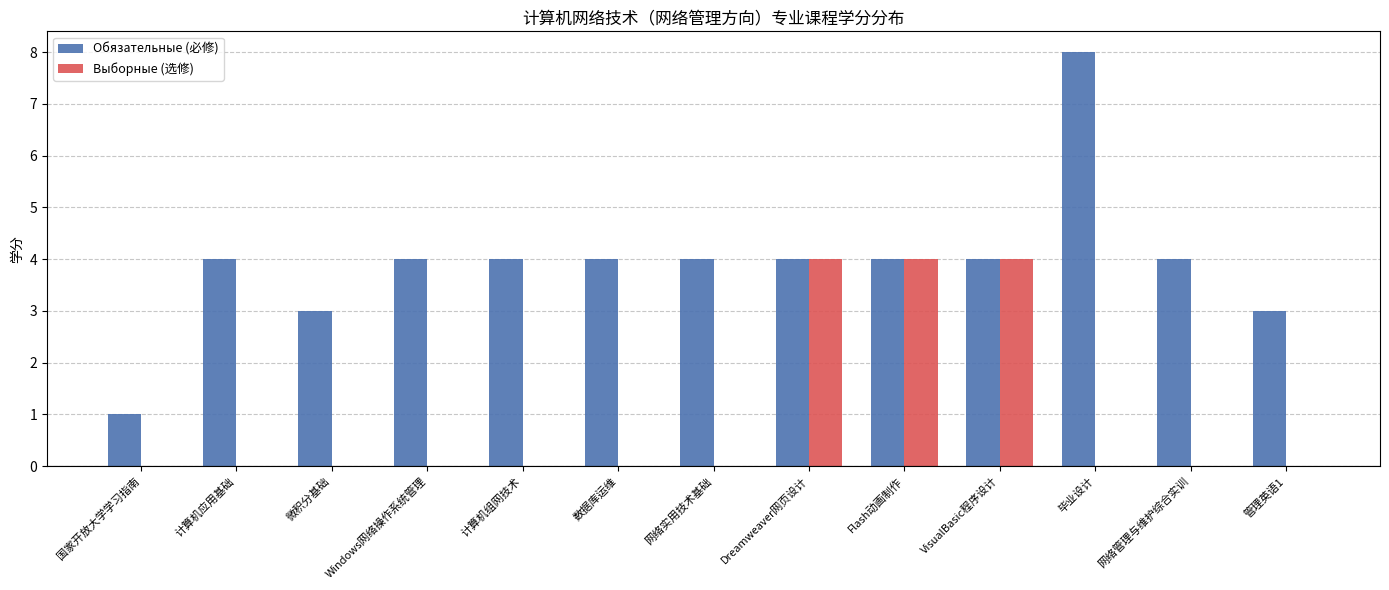

Count the number of data series in this chart.

2